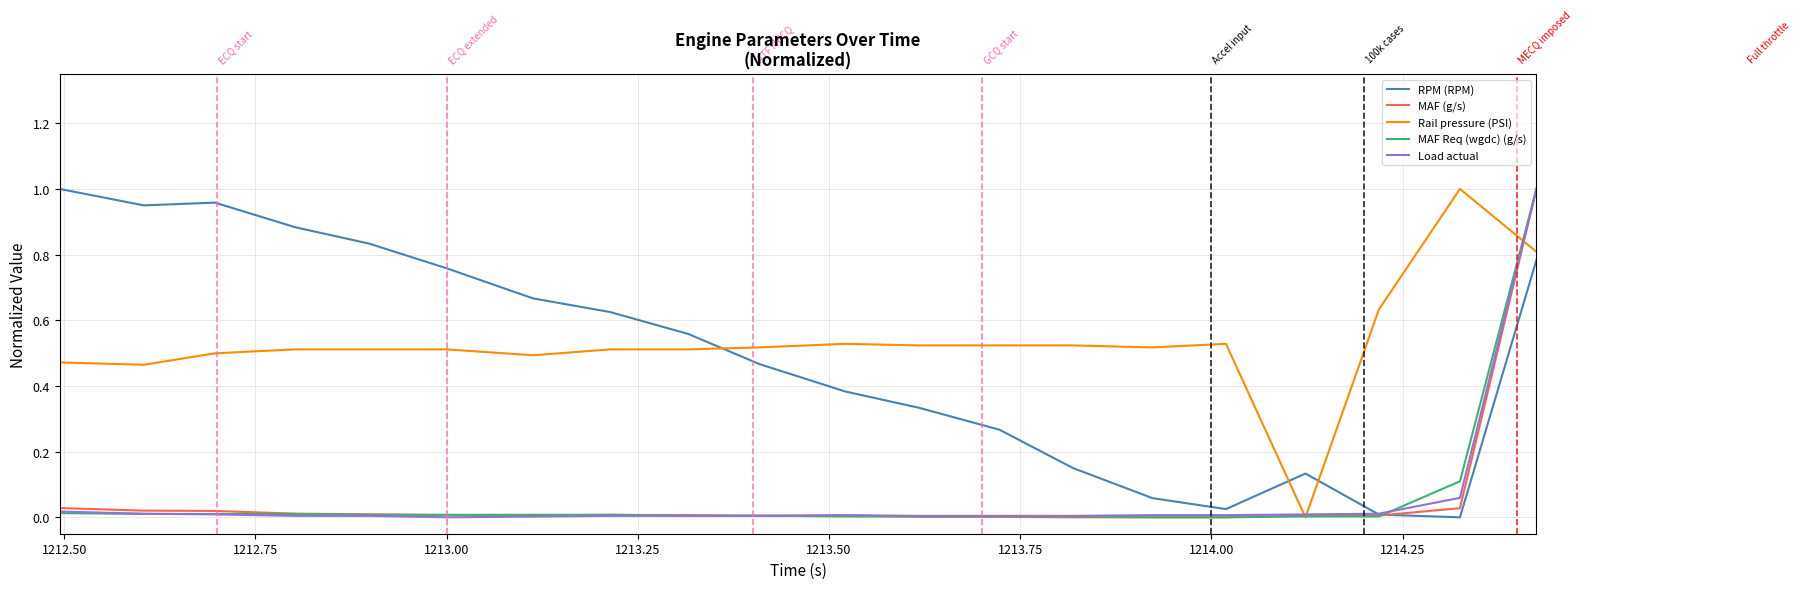

What are all the series names shown in the legend?

RPM (RPM), MAF (g/s), Rail pressure (PSI), MAF Req (wgdc) (g/s), Load actual